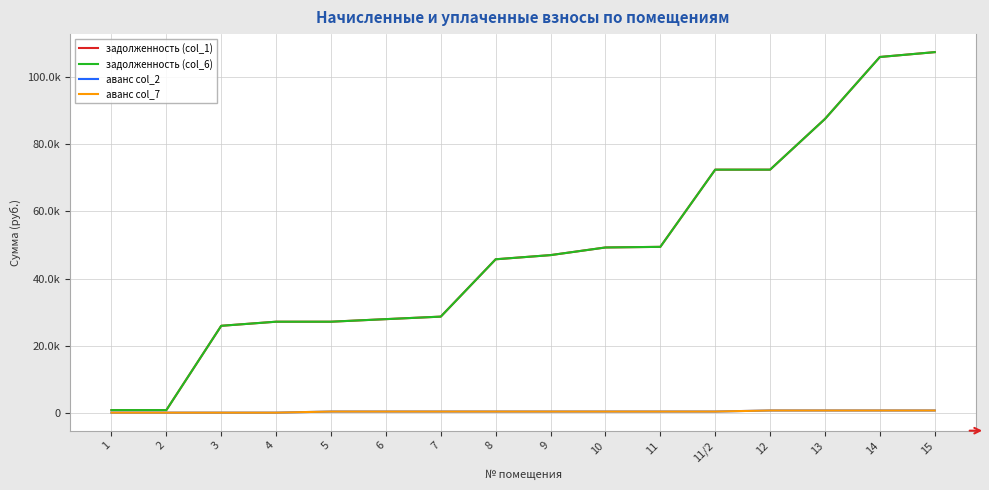

True or false: задолженность (col_1) has a value of 1164.2 at 2.

False